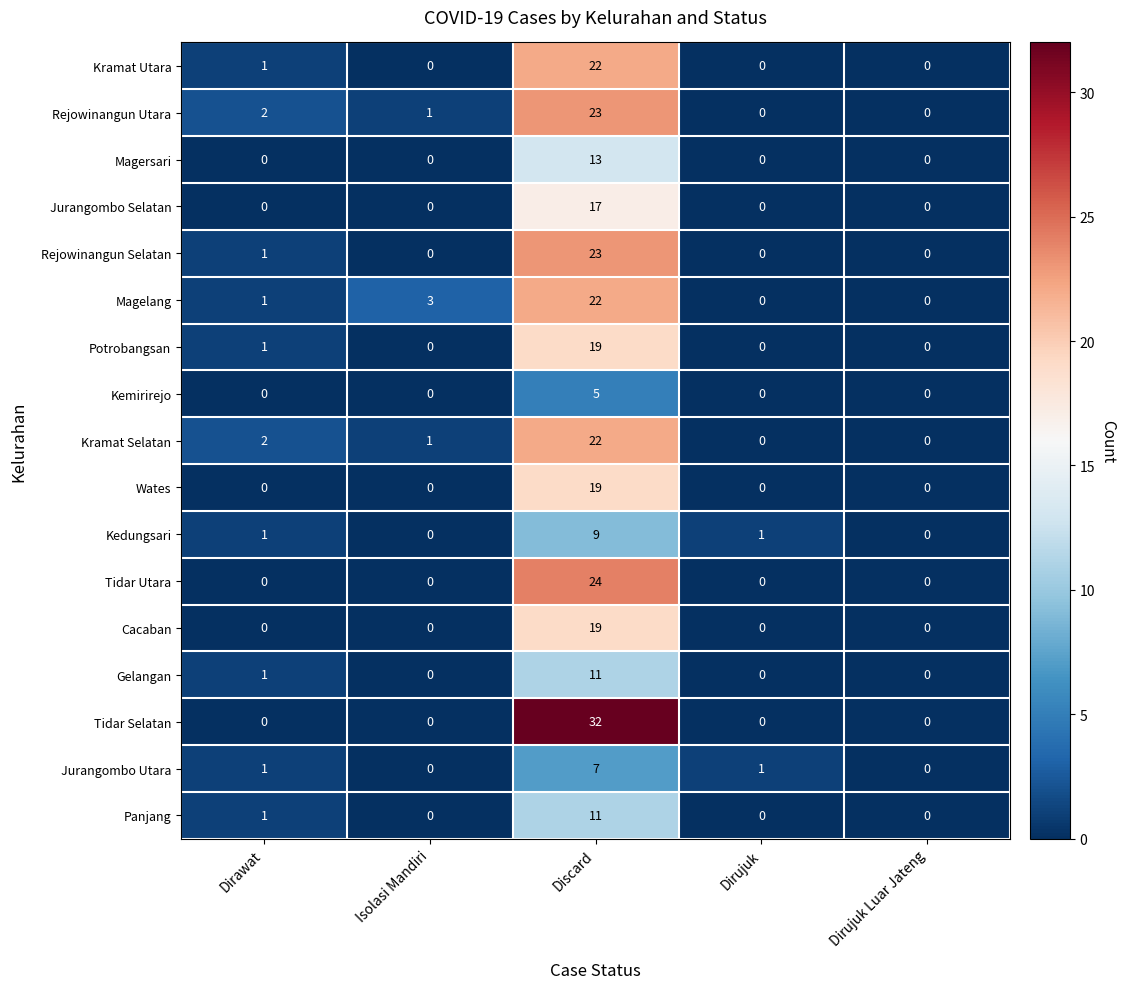

The Kramat Selatan series shows 34 at Discard. True or false?

False